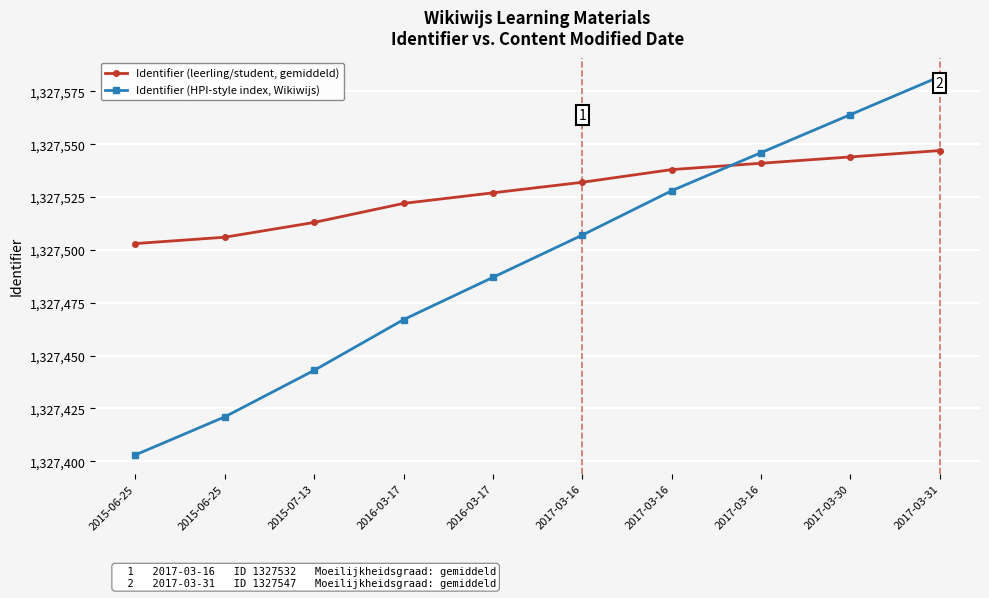

At which label is Identifier (HPI-style index, Wikiwijs) closest to 1327492?

2016-03-17